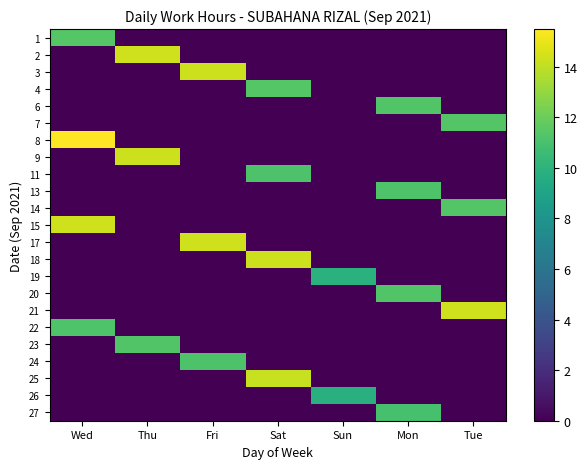

What is the spread (max minus min) of values at Thu?

14.4